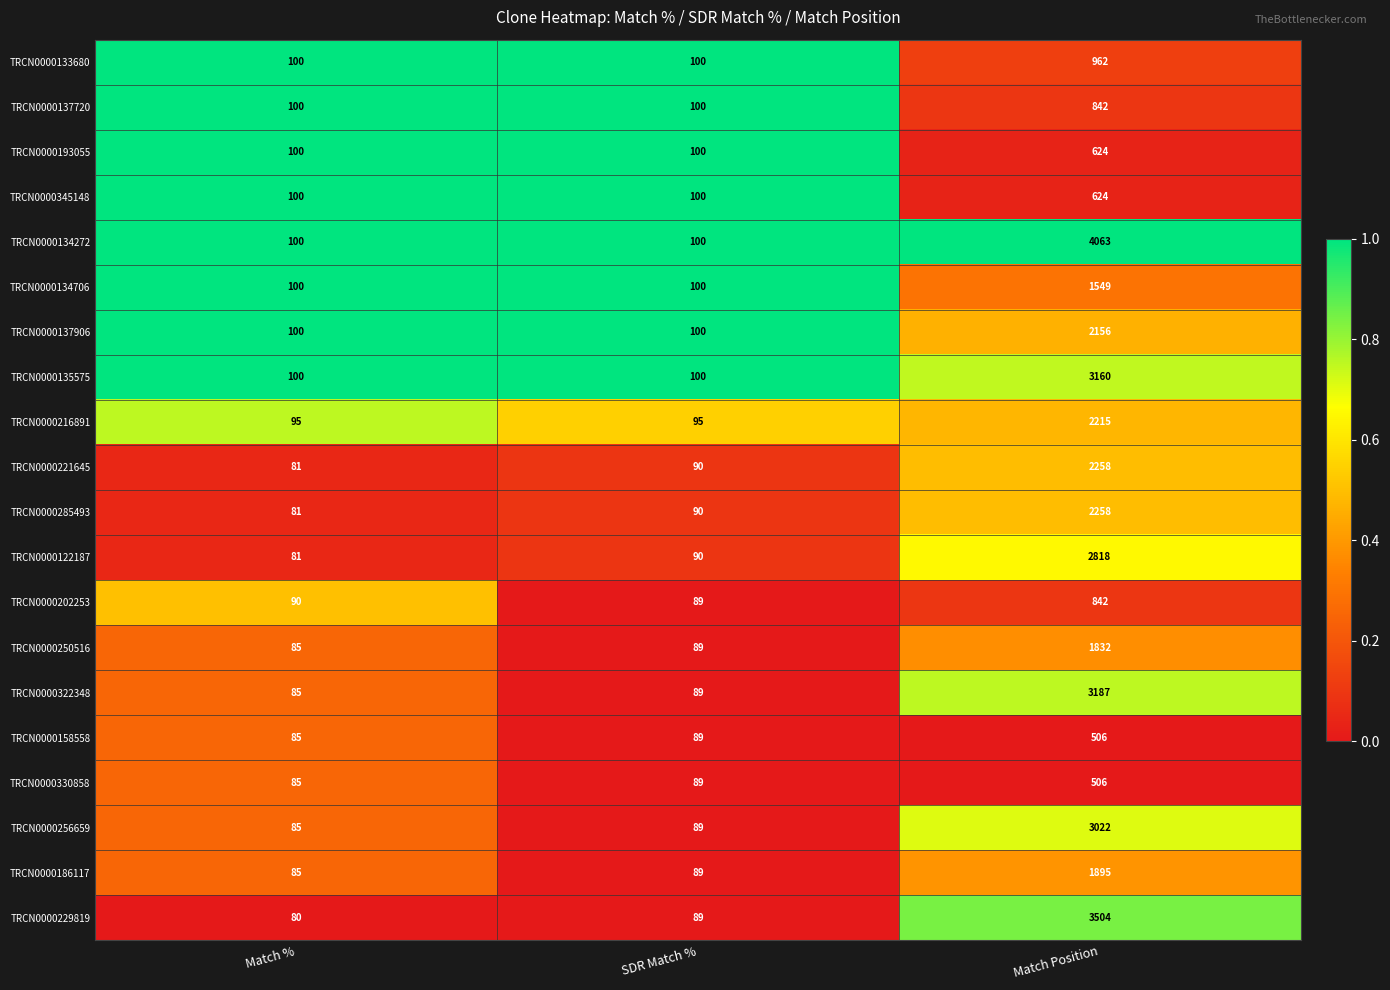

Count the TRCN0000216891 values in the range 95 to 2215.

3